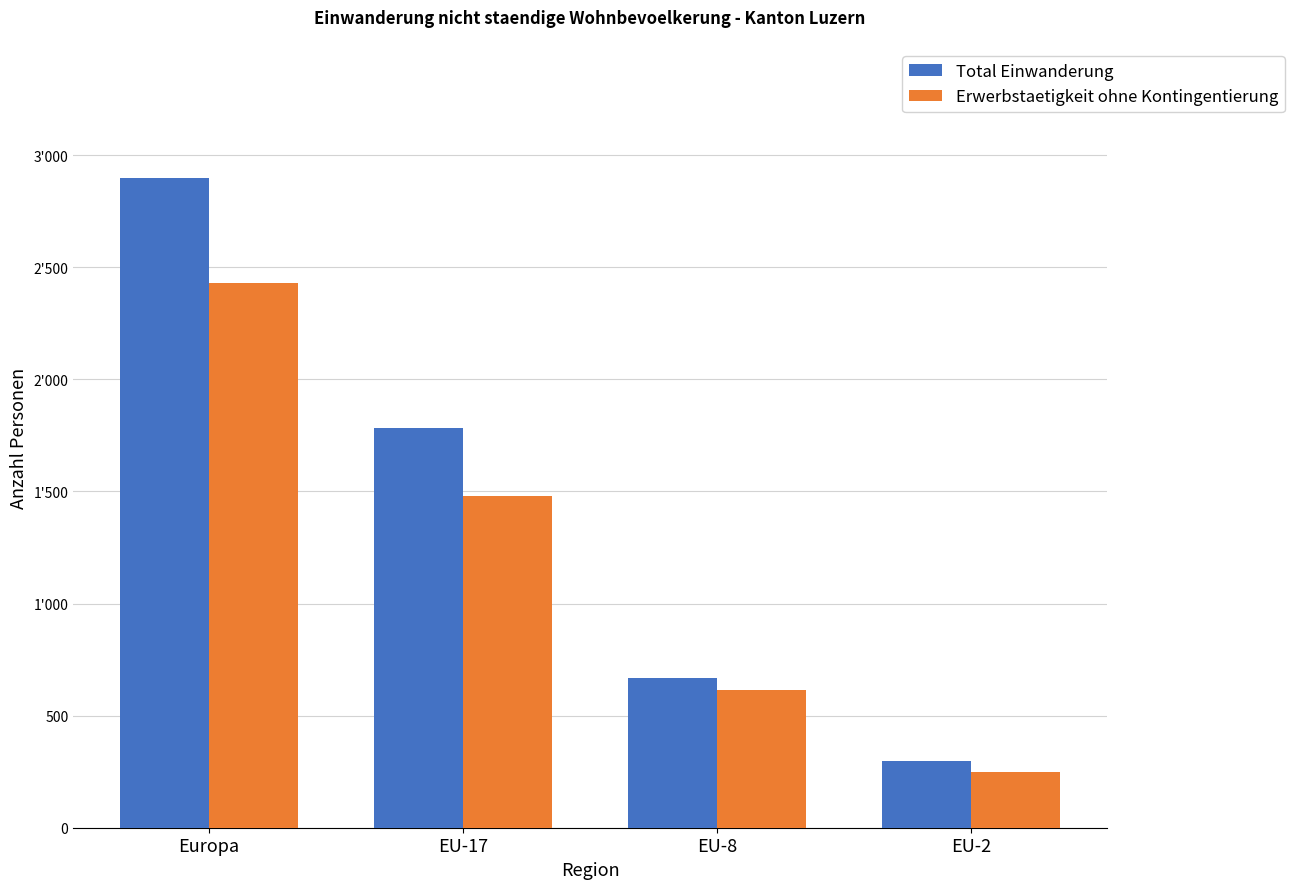

Where is Erwerbstaetigkeit ohne Kontingentierung nearest to the value 1339?

EU-17